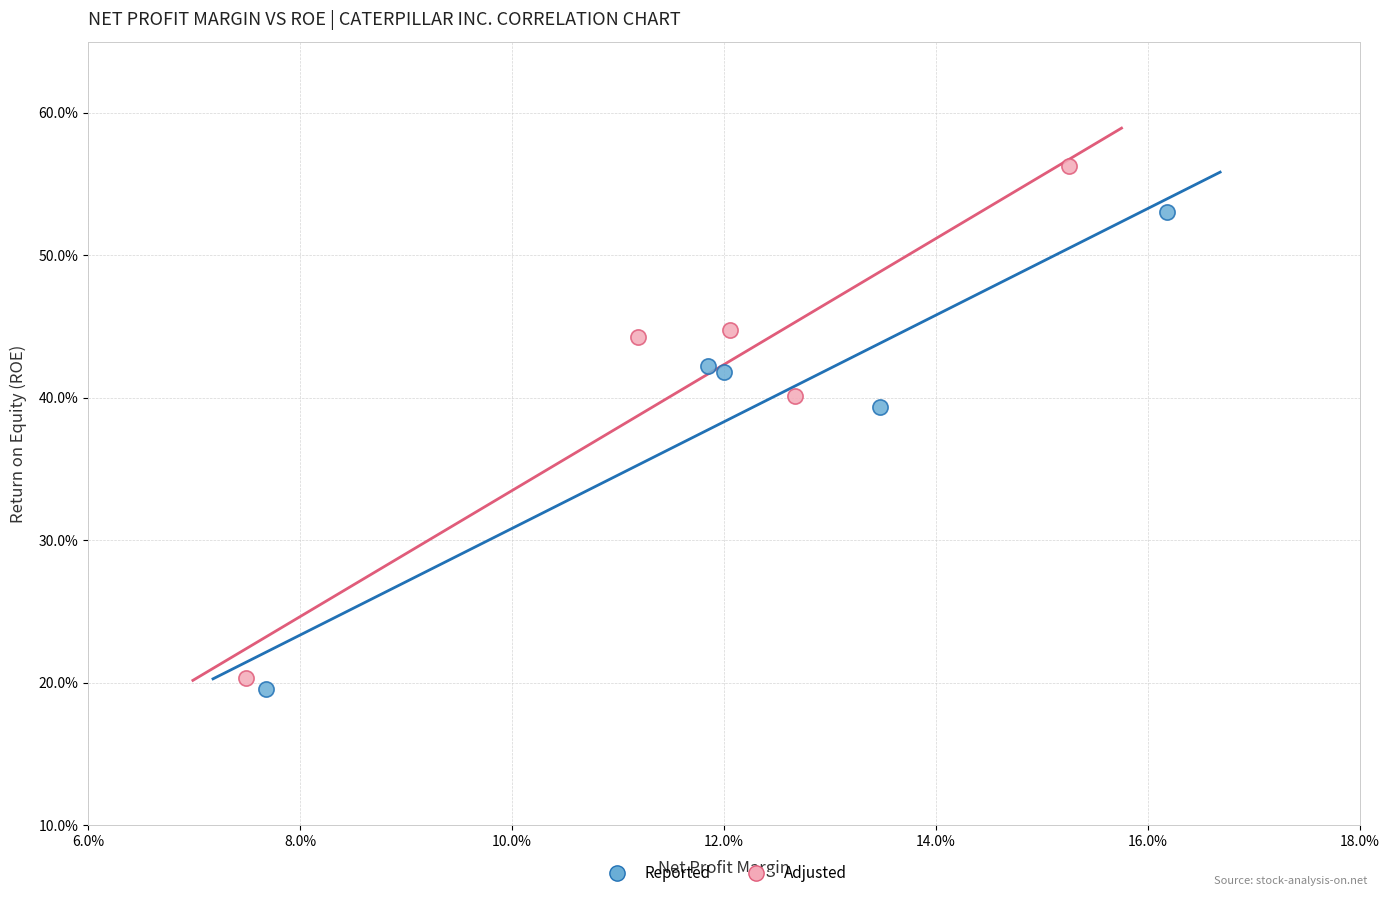

Which series contains the lowest Y value?

Reported